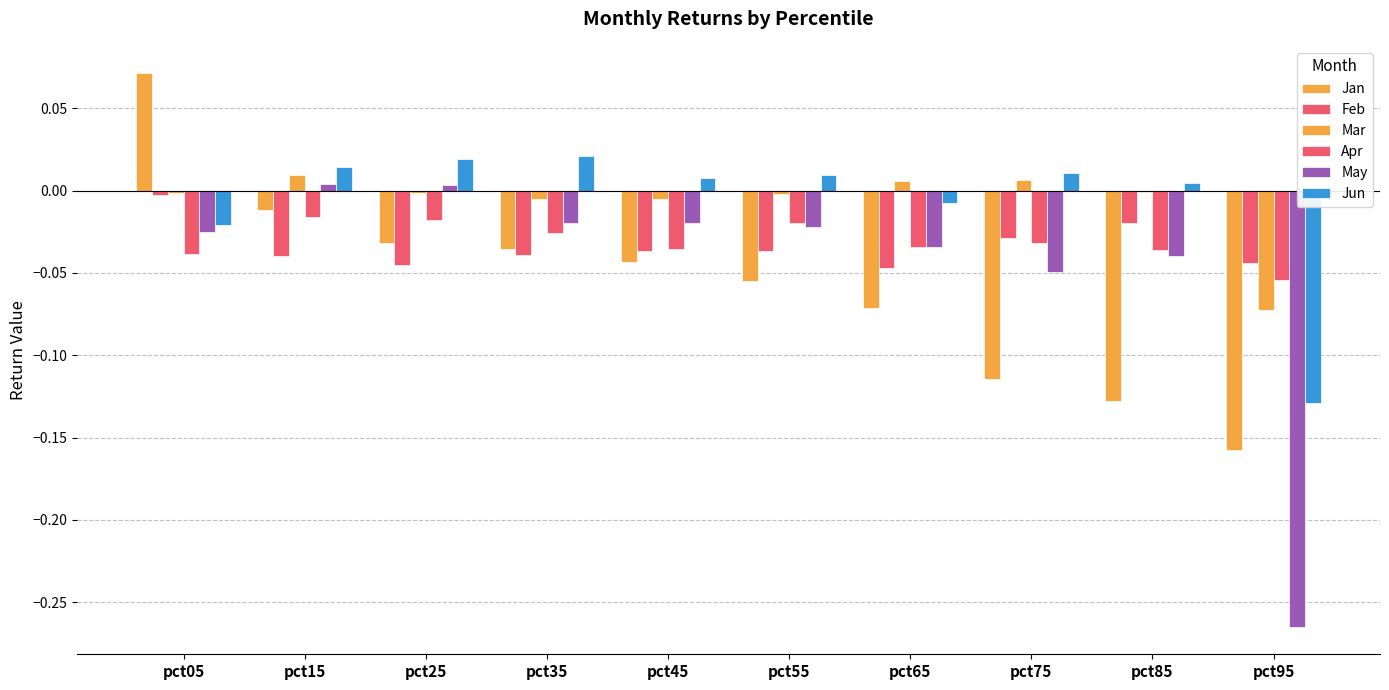

How many groups of bars are there?

10